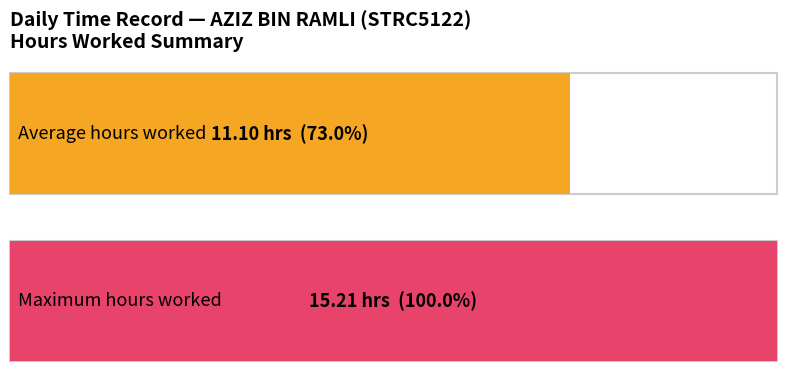

What is the greatest value displayed?

15.2